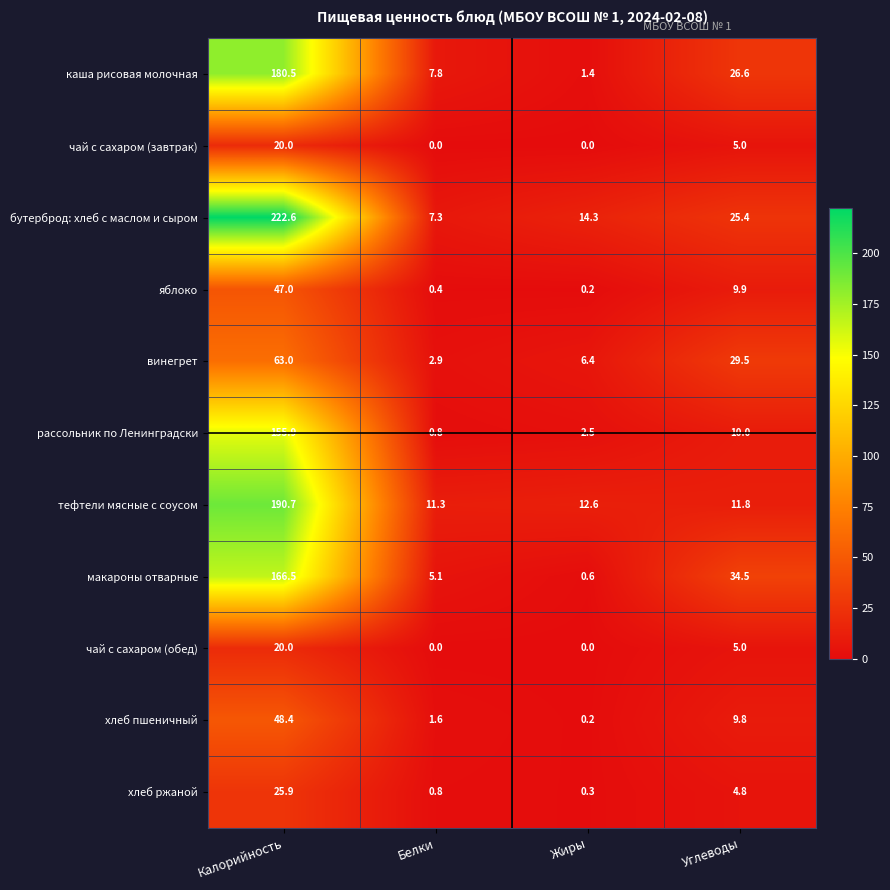

What is the sum of the каша рисовая молочная values at Жиры and Белки?

9.2